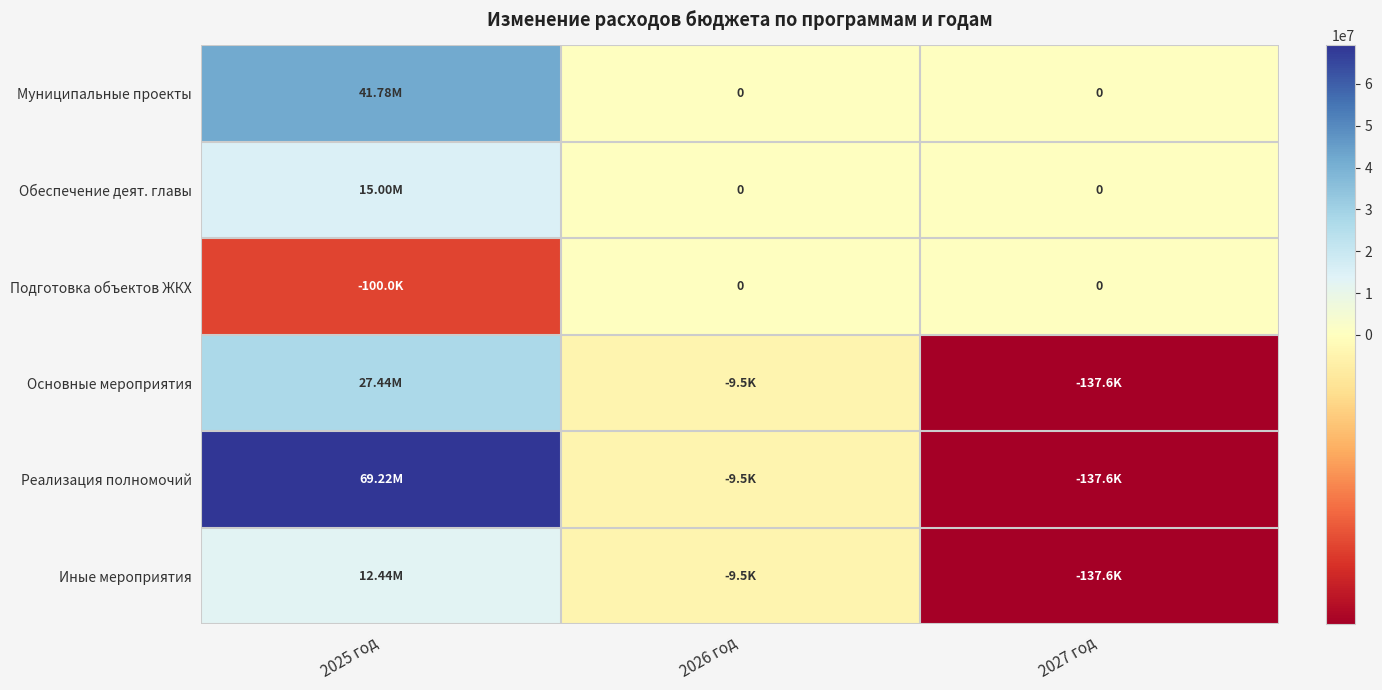

Which category has the lowest value in the Основные мероприятия series?

2027 год